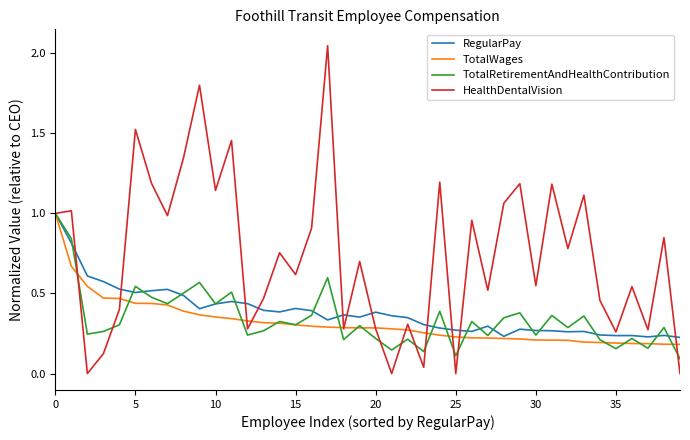

What is the sum of all TotalWages values?

12.7